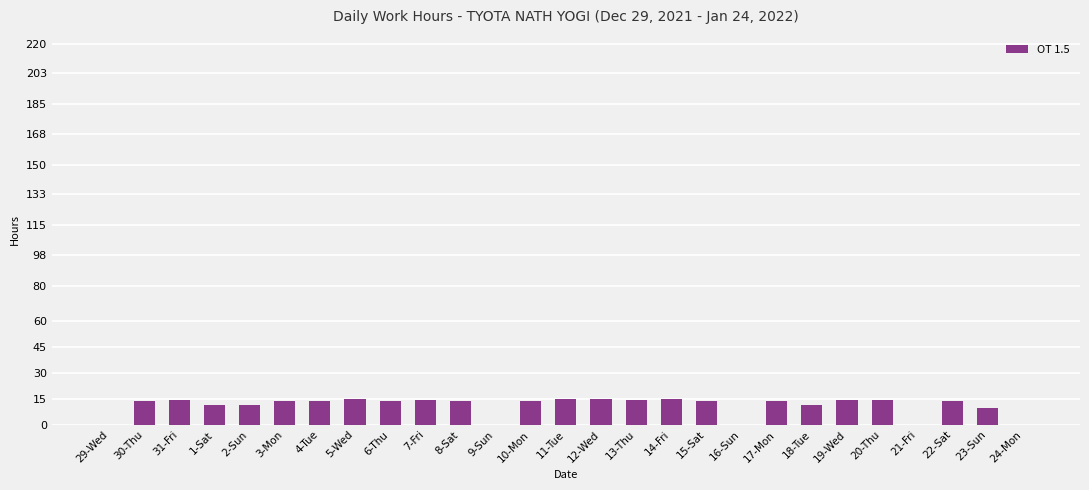

What is the change in value from 9-Sun to 22-Sat?

+206.5